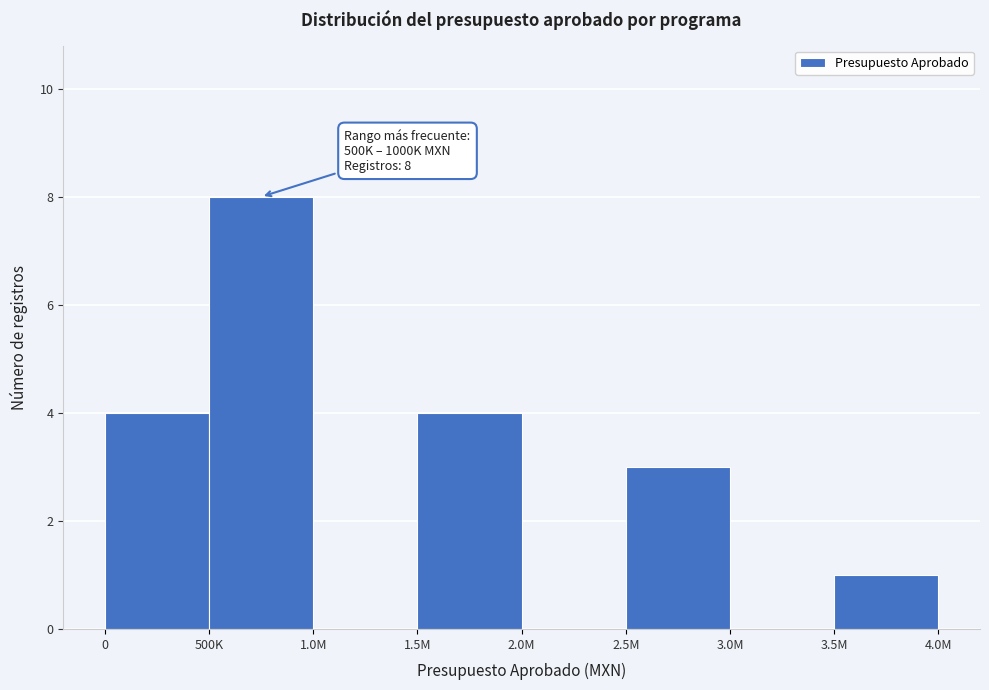

Reading left to right, what are all the values shown in this chart?

0=4	500K=8	1.0M=0	1.5M=4	2.0M=0	2.5M=3	3.0M=0	3.5M=1